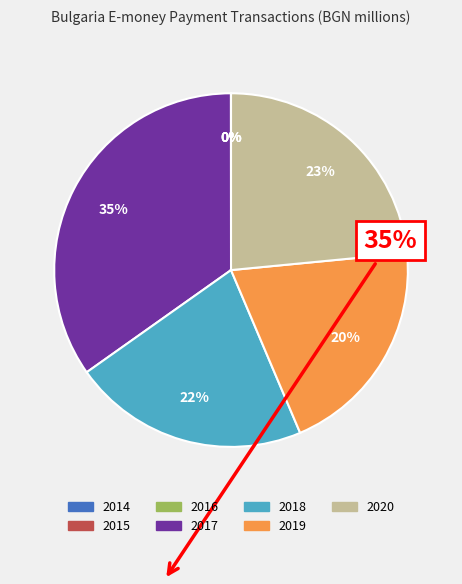

Which category has the biggest portion of the pie?

2017